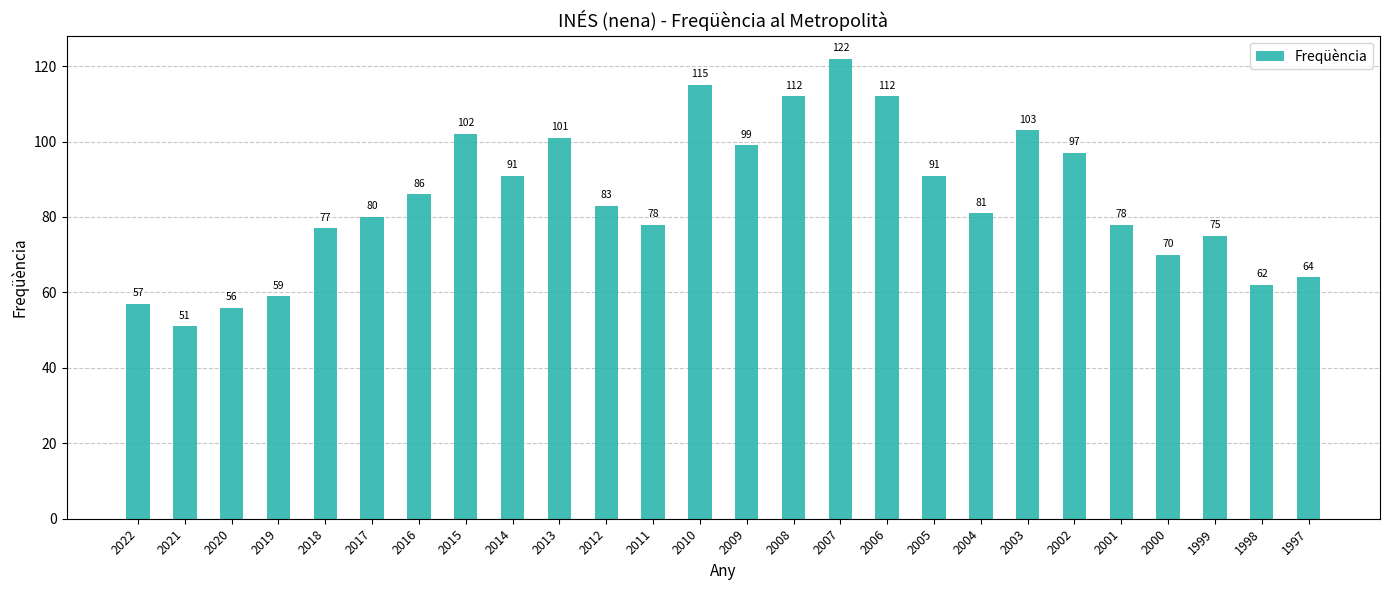

Does the chart contain stacked bars?

No